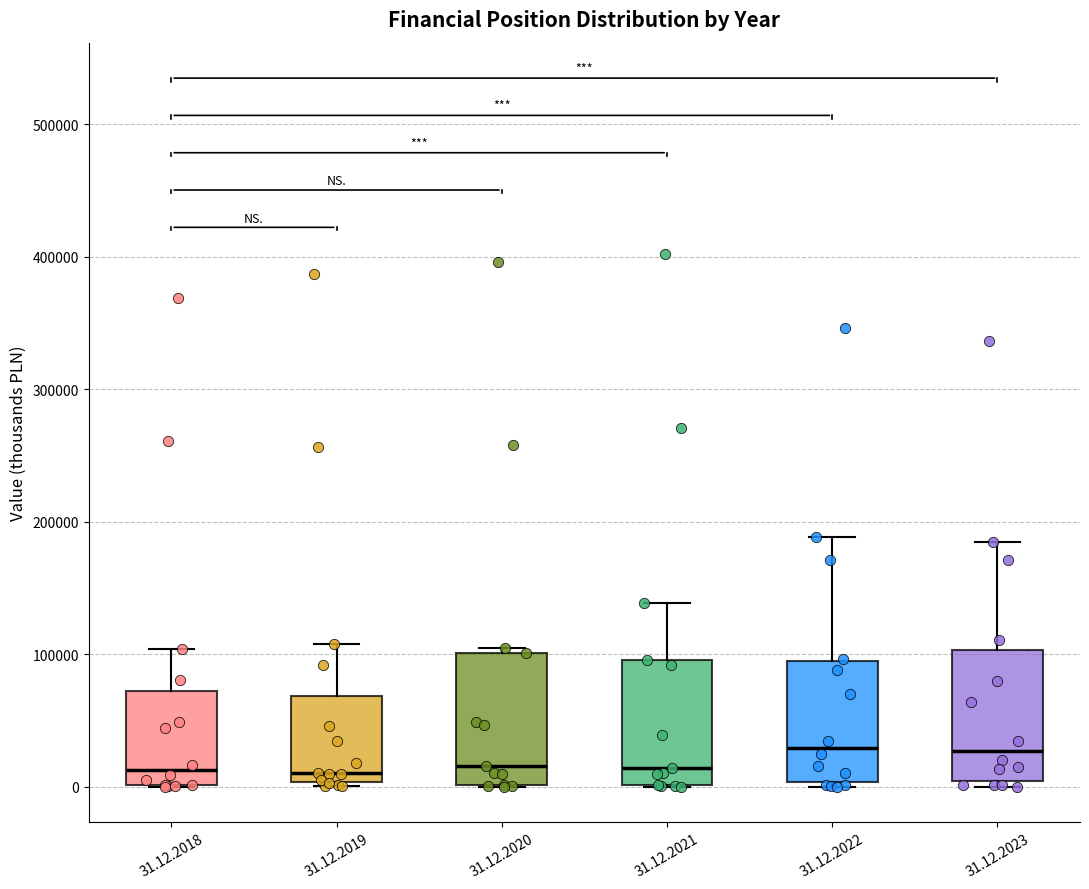

Where is the upper edge of the box for 31.12.2023 on the y-axis? The values are not printed on the chart, so give them approximately, as read against the axis.

100000